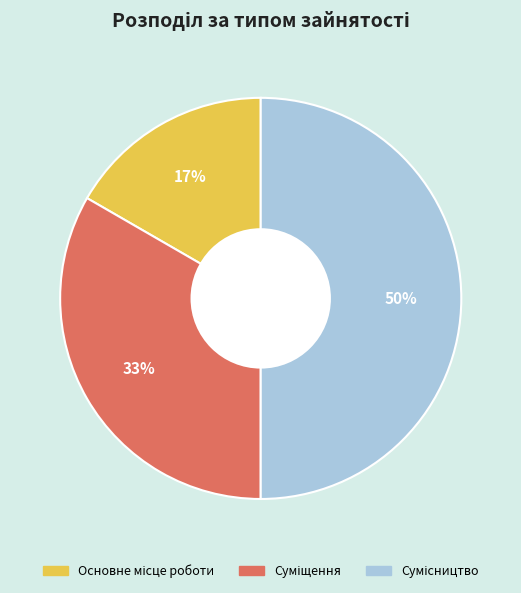

To the nearest percent, what is the difference between the largest and smallest slice percentages?

33%